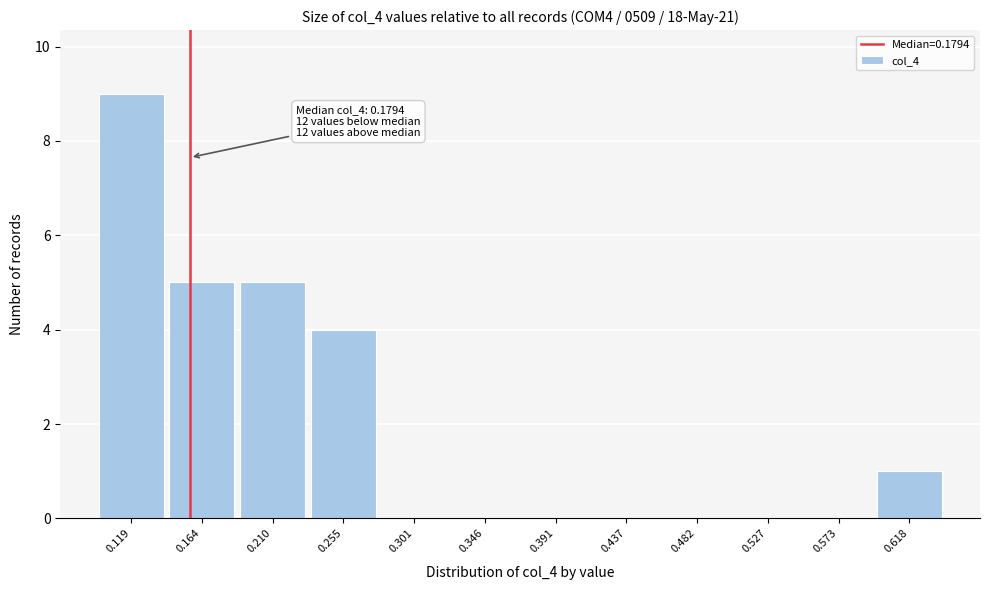

Reading left to right, what are all the values shown in this chart?

0.119=9	0.164=5	0.210=5	0.255=4	0.301=0	0.346=0	0.391=0	0.437=0	0.482=0	0.527=0	0.573=0	0.618=1